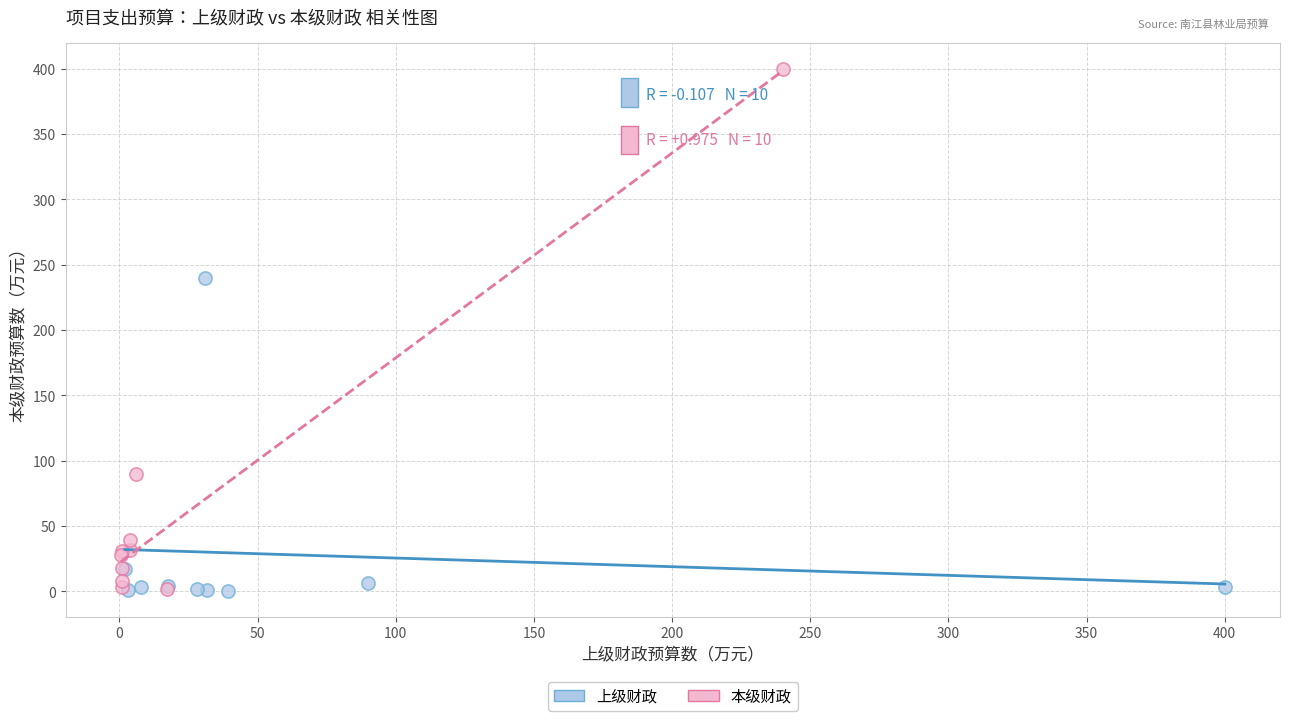

Which series has the largest Y range (max minus min)?

本级财政